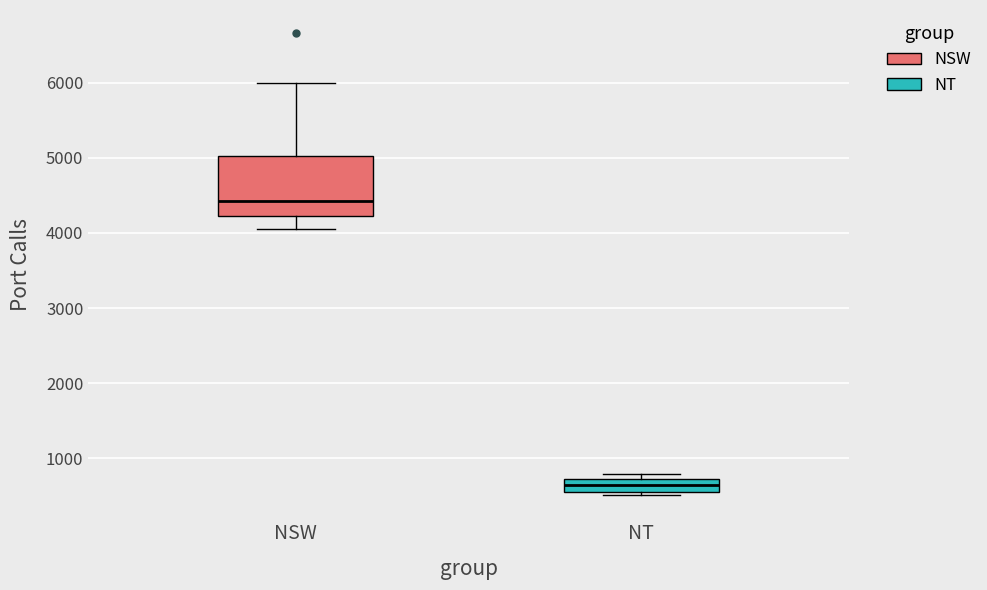

Reading left to right, read every box against the y-axis: the position of its median line, the range the box covers, and the ends of its whiskers. The values are not printed on the chart, so give them approximately, as read against the axis.

NSW: median 4400, box 4200 to 5000, whiskers 4100 to 6000
NT: median 600, box 500 to 700, whiskers 500 (just below the box's lower edge) to 800